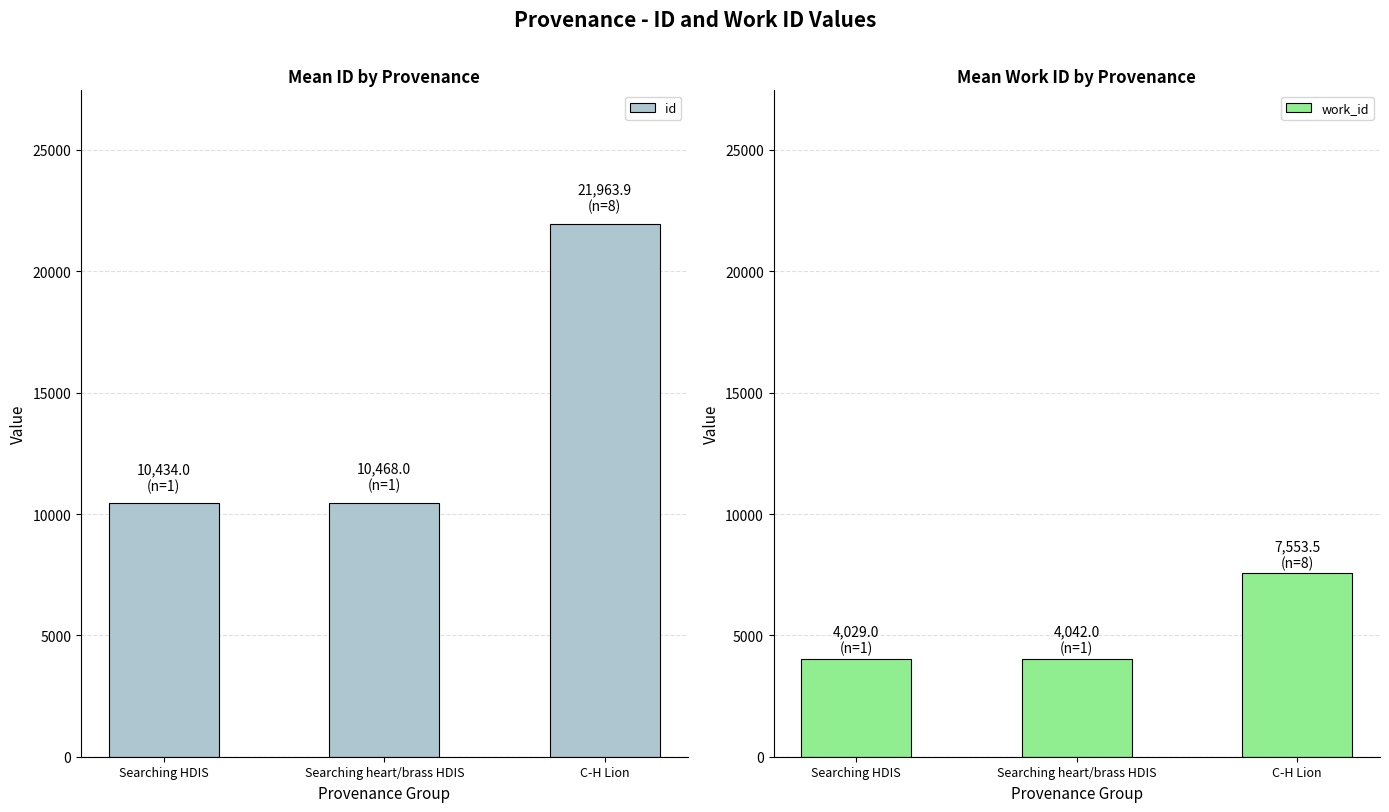

The work_id series shows 4042.0 at Searching heart/brass HDIS. True or false?

True